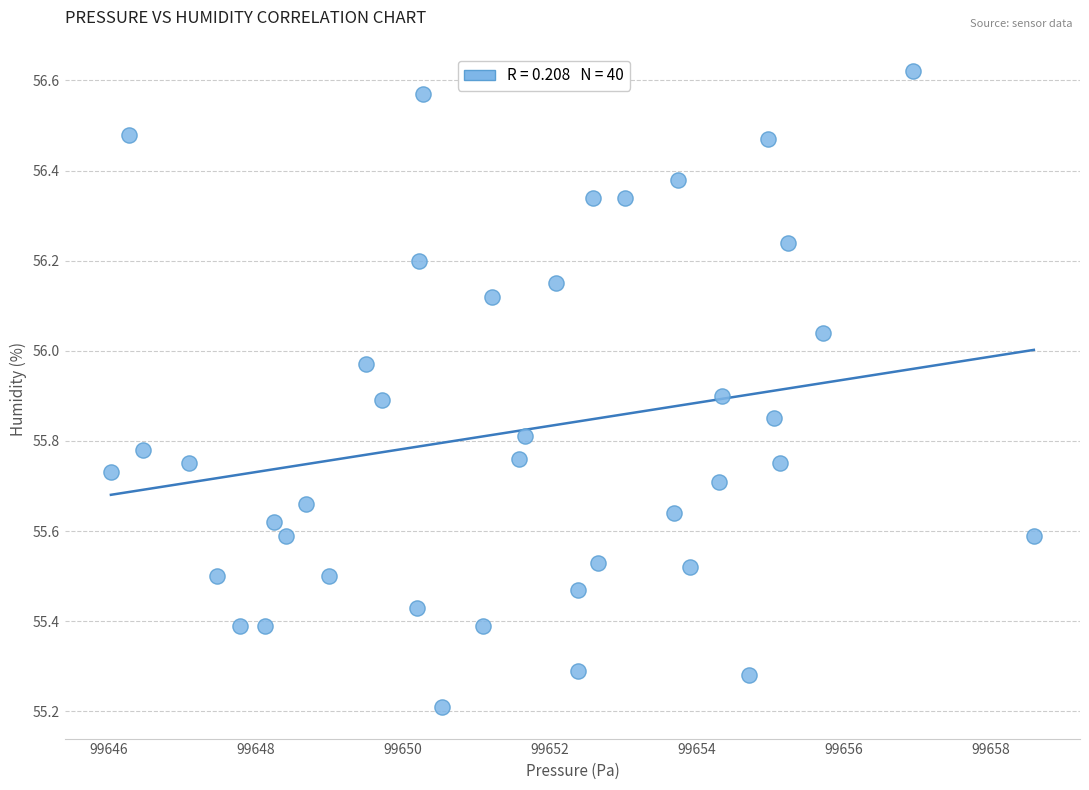

What Y value in the scatter plot is closest to 55?

55.2